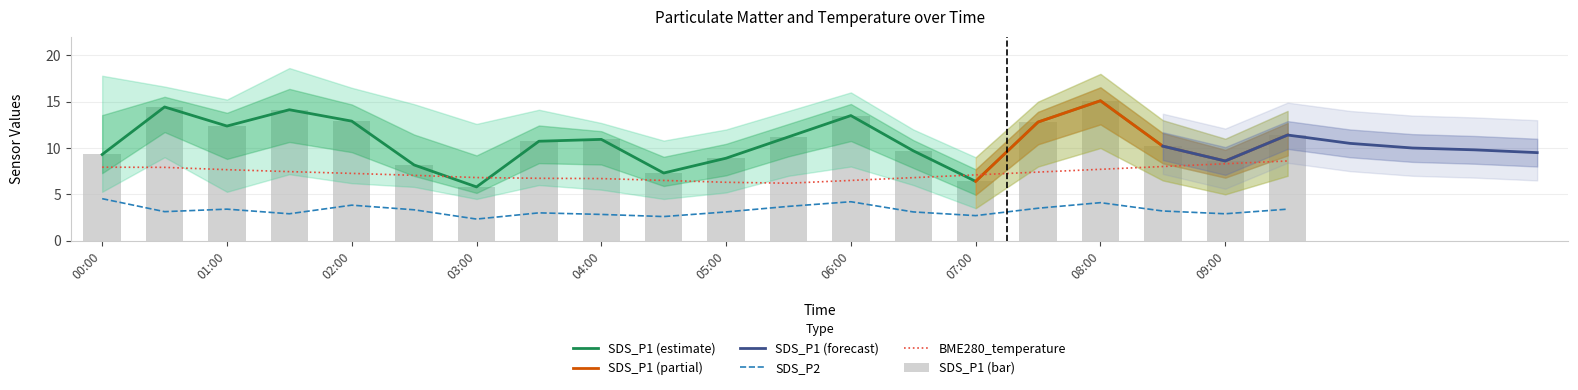

How many data points does each series have?

20